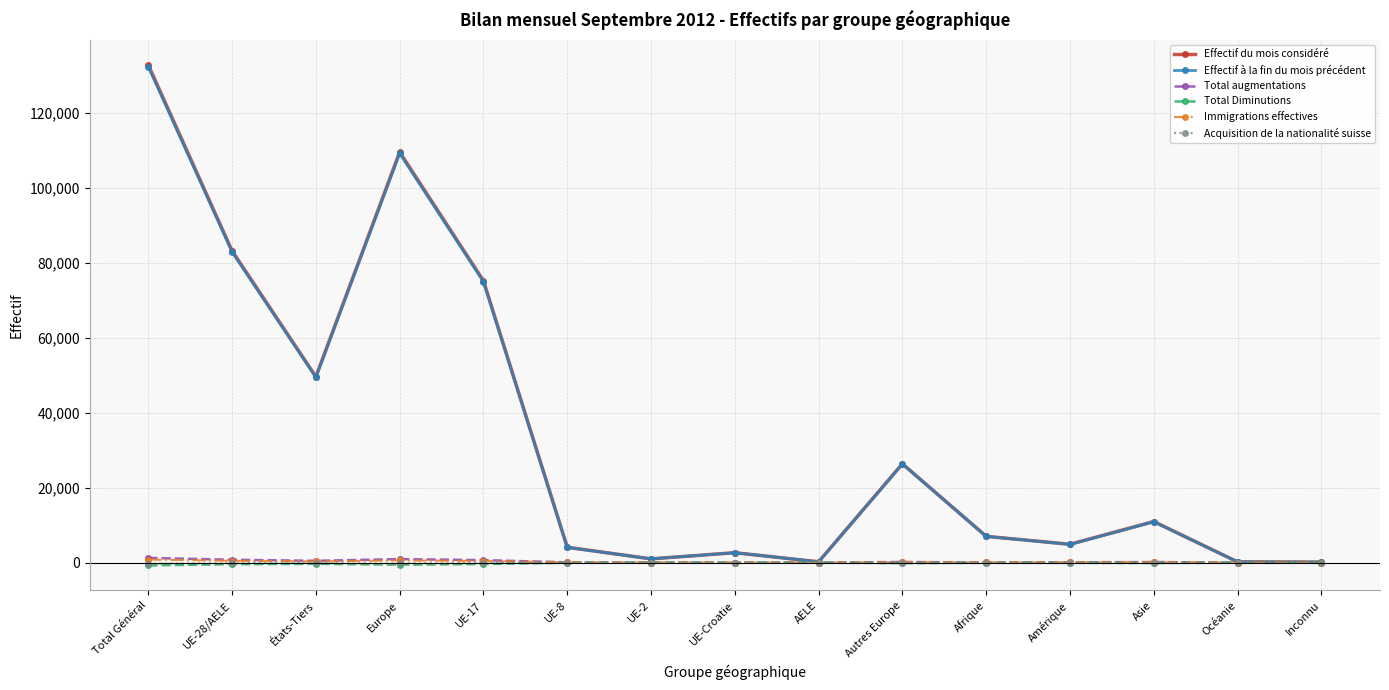

How many data points in Effectif du mois considéré are less than 7012?

7